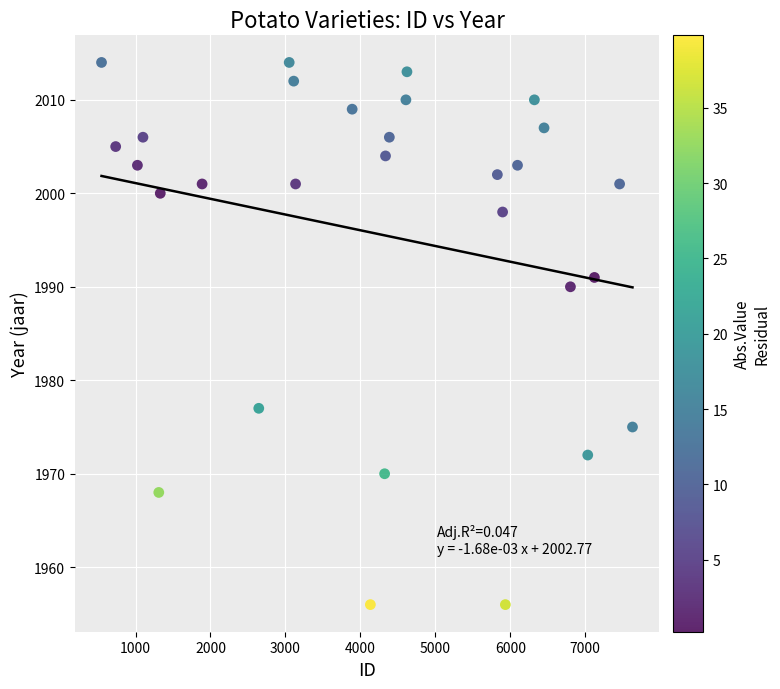

What Y value in the scatter plot is closest to 1985?

1990